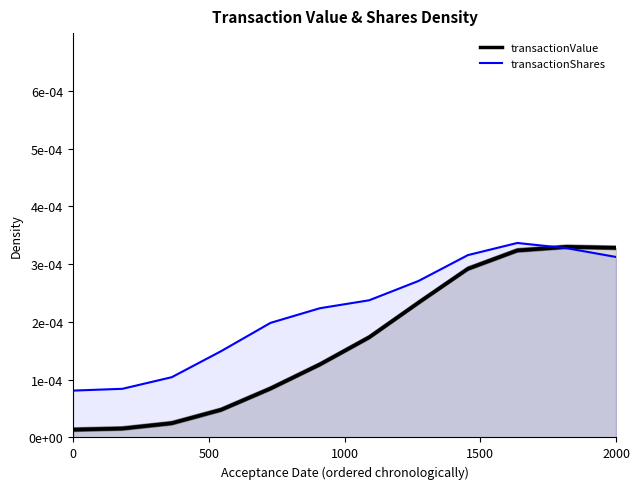

At how many categories does at least one series exceed 0?

12